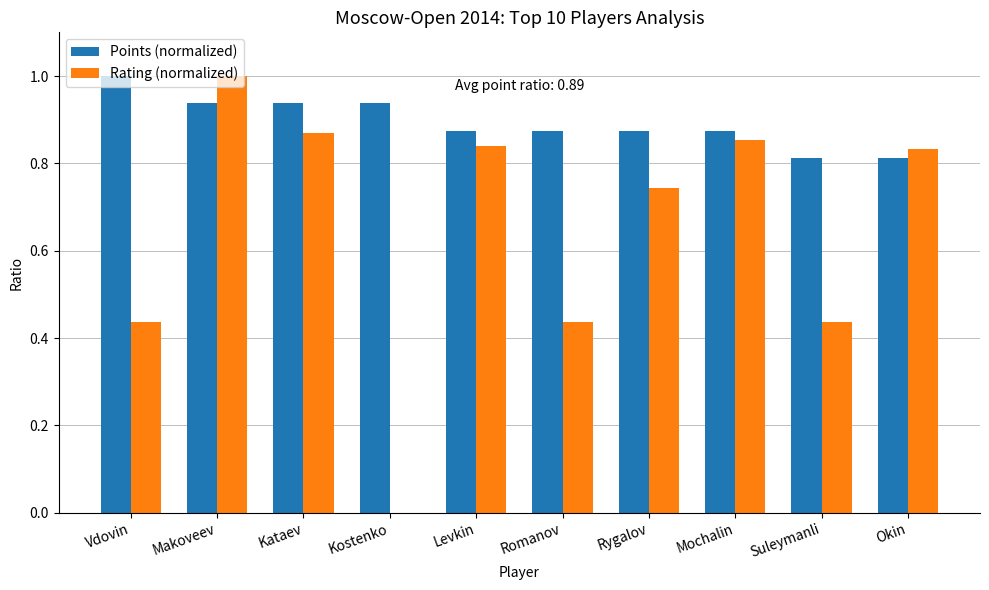

Are the bars grouped side by side (vs. stacked)?

Yes